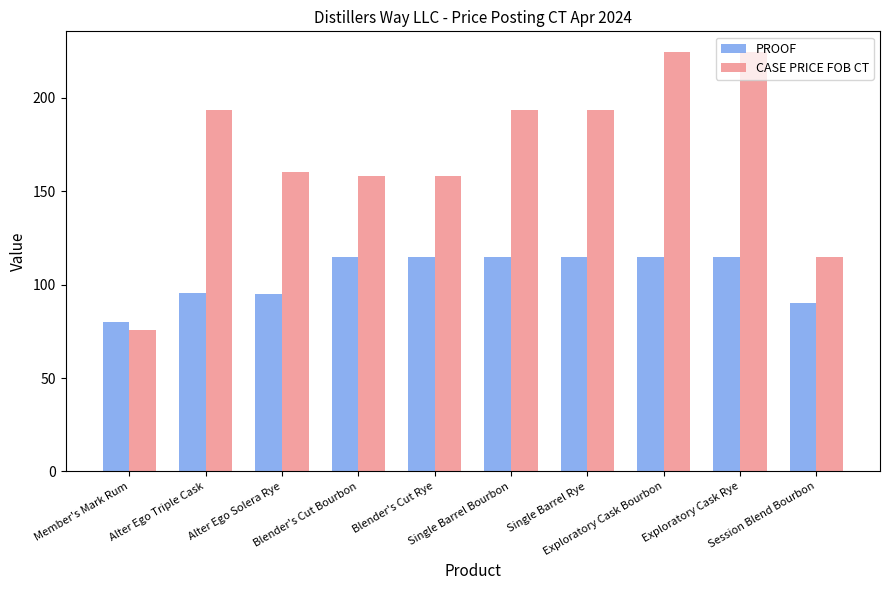

List the series in order of their overall mean, highest first.

CASE PRICE FOB CT, PROOF